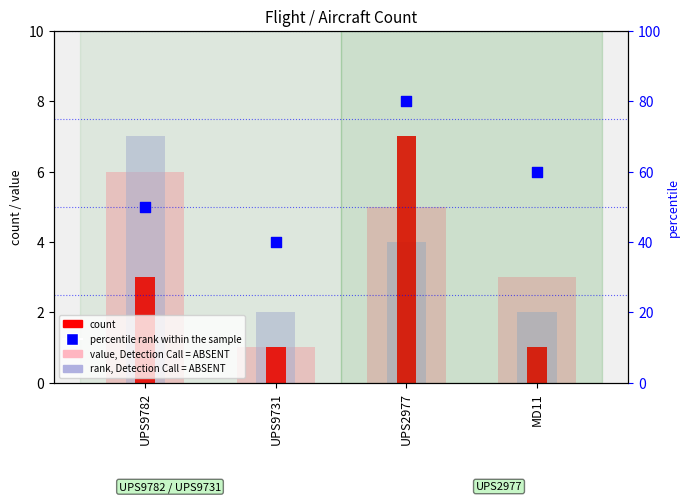

What is the total value across all series at UPS9731?

44